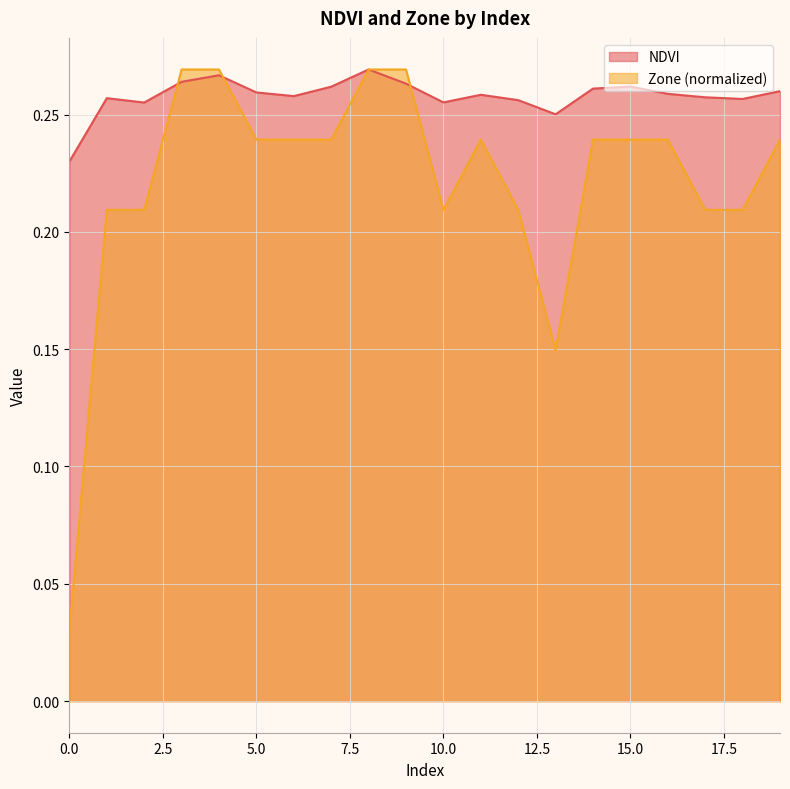

Rank the series by their maximum value, from highest to lowest.

NDVI, Zone